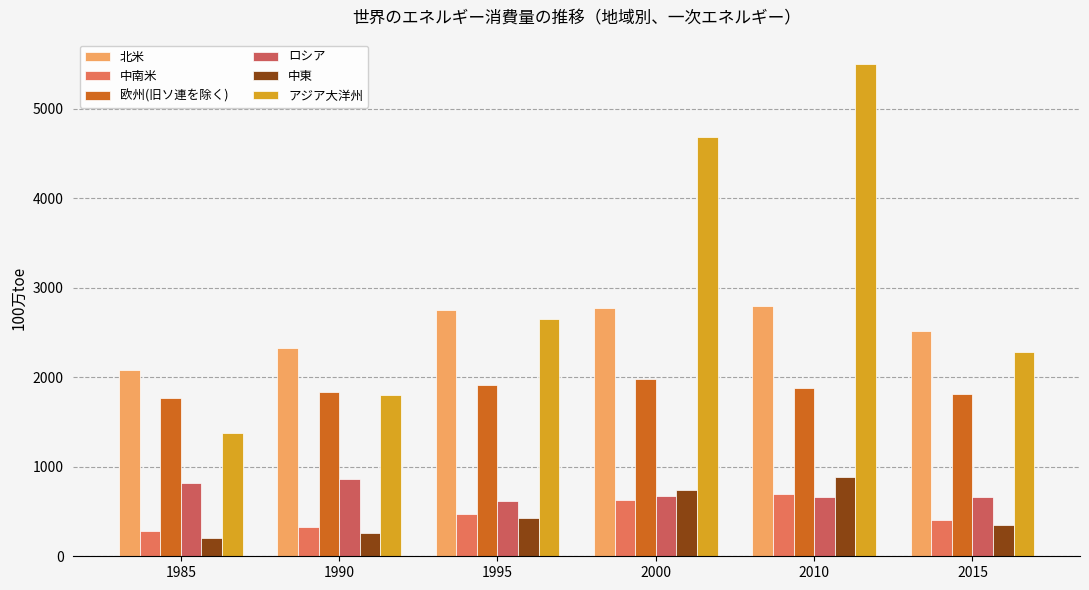

At which category is the sum across all series the highest?

2010